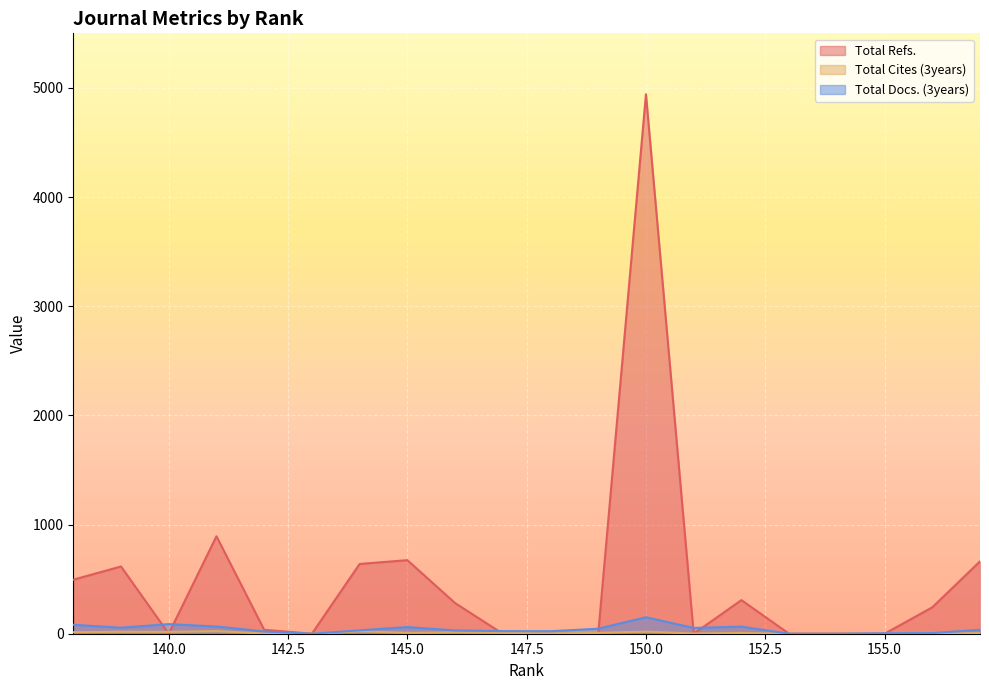

Reading left to right, transcribe all the data shown in this chart.

Total Refs.: 157=663	156=242	155=0	154=0	153=0	152=308	151=0	150=4942	149=0	148=0	147=0	146=281	145=674	144=639	143=0	142=36	141=893	140=0	139=616	138=495
Total Cites (3years): 157=6	156=0	155=0	154=0	153=0	152=7	151=2	150=19	149=8	148=3	147=8	146=12	145=8	144=22	143=0	142=2	141=24	140=17	139=18	138=14
Total Docs. (3years): 157=36	156=6	155=4	154=0	153=0	152=65	151=53	150=151	149=46	148=23	147=24	146=30	145=61	144=31	143=0	142=21	141=66	140=88	139=55	138=82